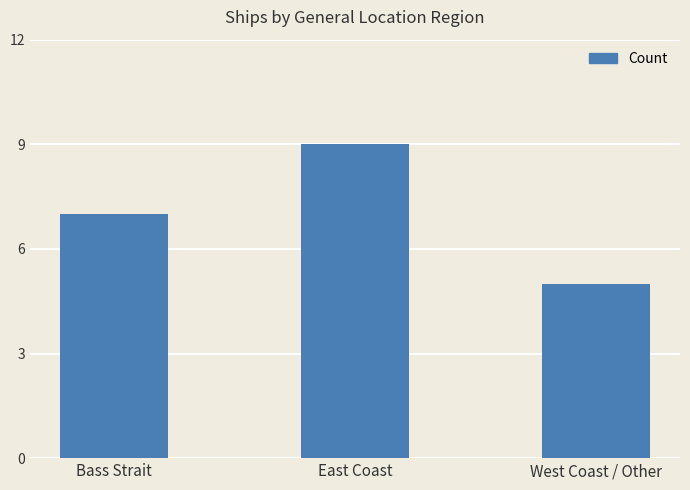

What is the label of the 3rd bar from the left?

West Coast / Other